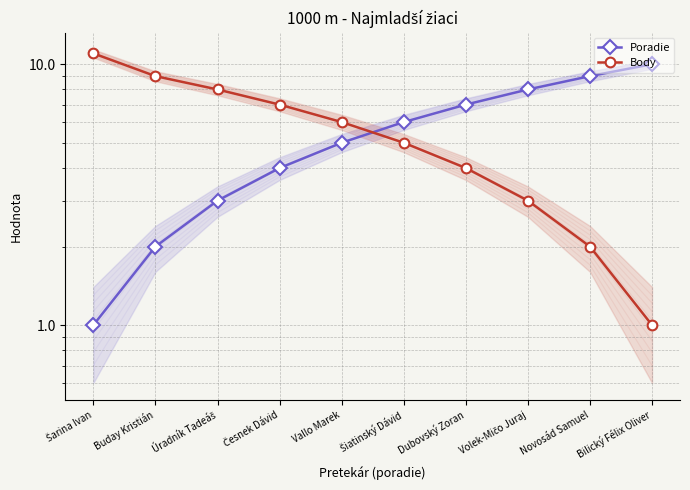

At how many categories does at least one series exceed 5?

10